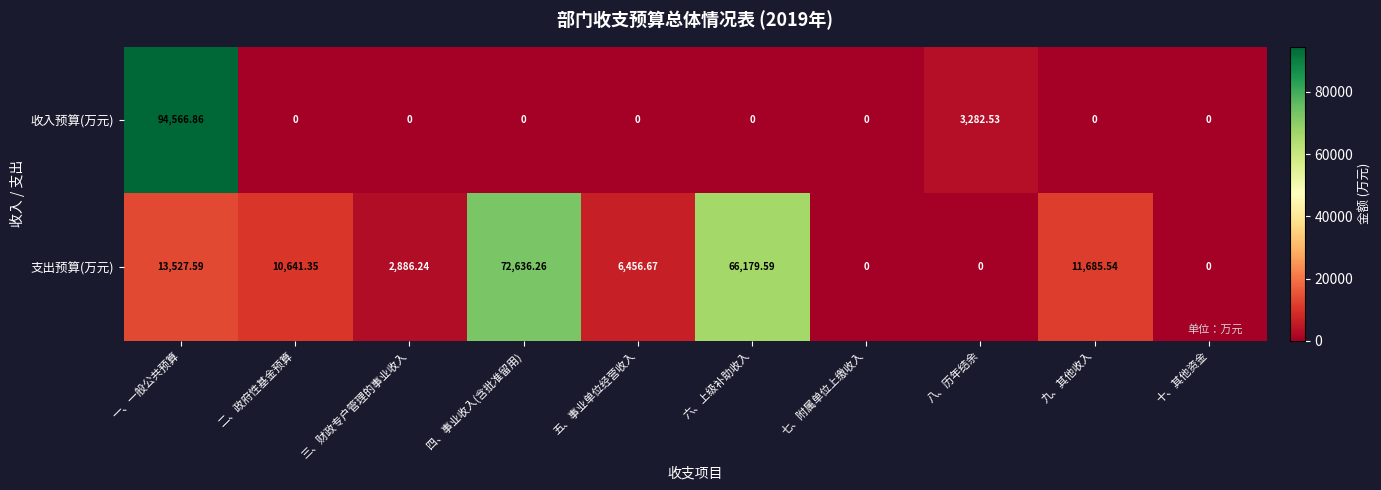

Is the value of 支出预算(万元) at 四、事业收入(含批准留用) greater than the value of 收入预算(万元) at 一、一般公共预算?

No